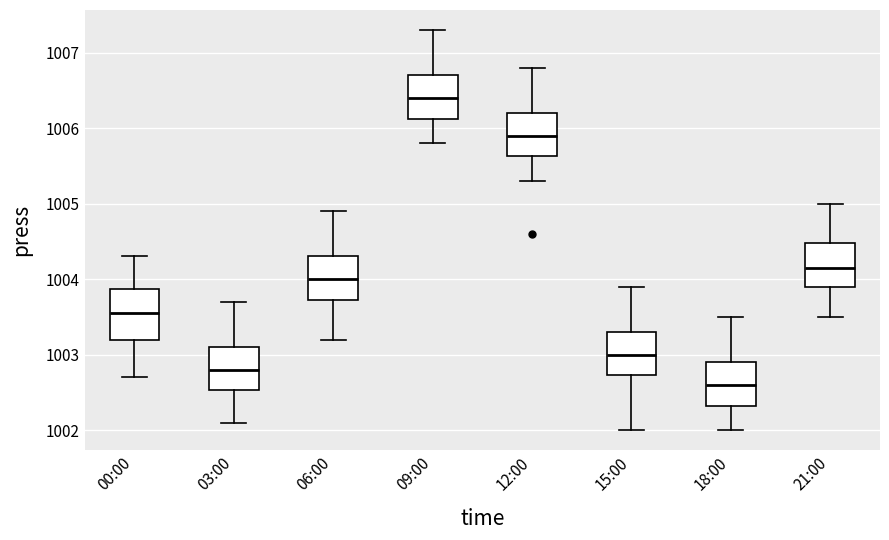

Reading left to right, transcribe this box plot: for each box, give where its median line is, the range the box spans, and where its two whiskers end, as read against the y-axis. The values are not printed on the chart, so give them approximately, as read against the axis.

00:00: median 1003.6, box 1003.2 to 1003.9, whiskers 1002.7 to 1004.3
03:00: median 1002.8, box 1002.5 to 1003.1, whiskers 1002.1 to 1003.7
06:00: median 1004.0, box 1003.7 to 1004.3, whiskers 1003.2 to 1004.9
09:00: median 1006.4, box 1006.1 to 1006.7, whiskers 1005.8 to 1007.3
12:00: median 1005.9, box 1005.6 to 1006.2, whiskers 1005.3 to 1006.8
15:00: median 1003.0, box 1002.7 to 1003.3, whiskers 1002.0 to 1003.9
18:00: median 1002.6, box 1002.3 to 1002.9, whiskers 1002.0 to 1003.5
21:00: median 1004.2, box 1003.9 to 1004.5, whiskers 1003.5 to 1005.0